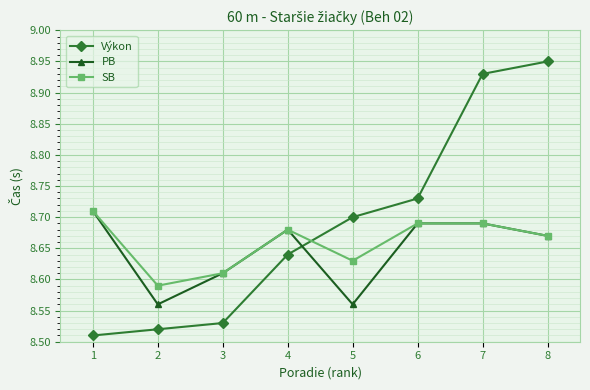

What is the difference between the Výkon values at 5 and 4?

0.1